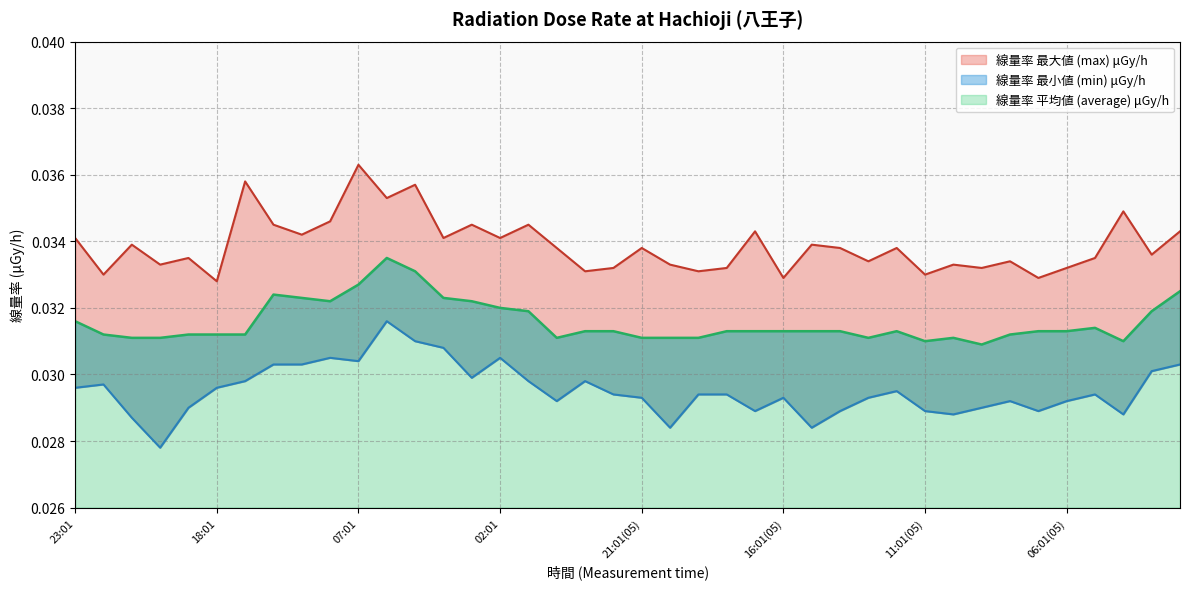

Does the chart display data point markers on the line(s)?

No